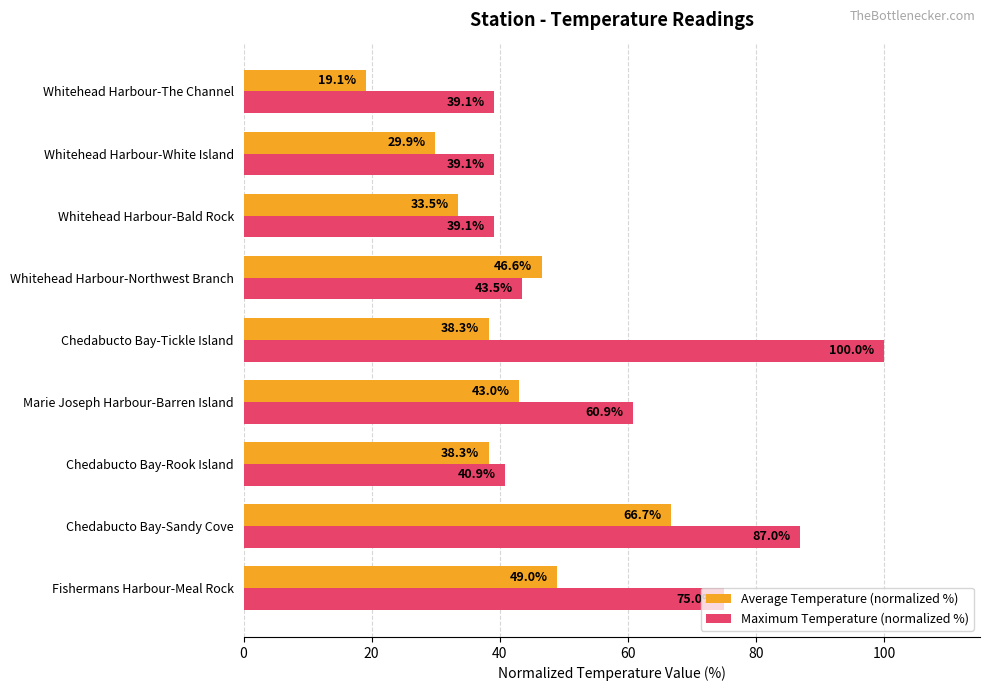

At which category is the sum across all series the highest?

Chedabucto Bay-Sandy Cove